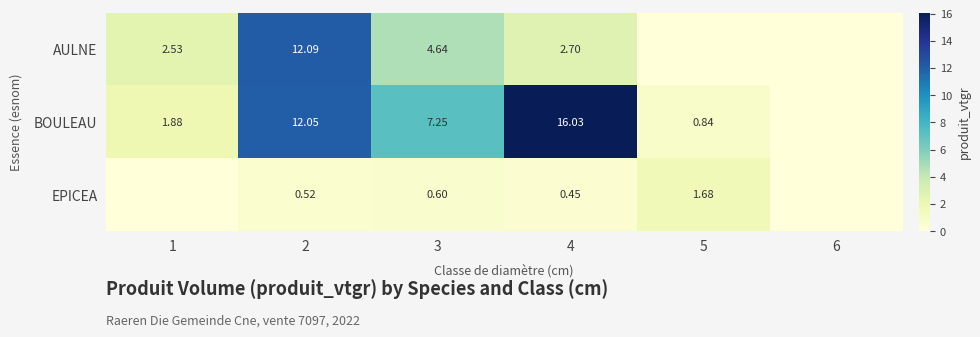

What is the total value across all series at 3?

12.5